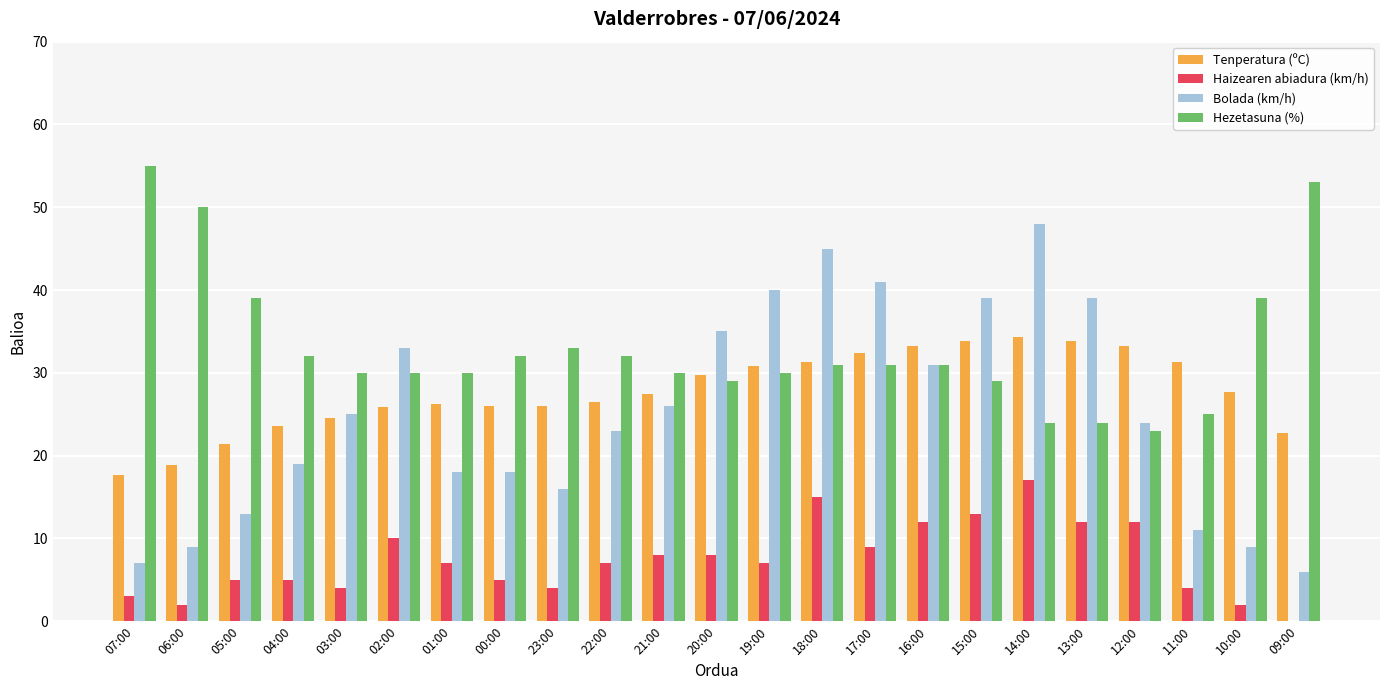

What is the spread (max minus min) of values at 14:00?

31.0